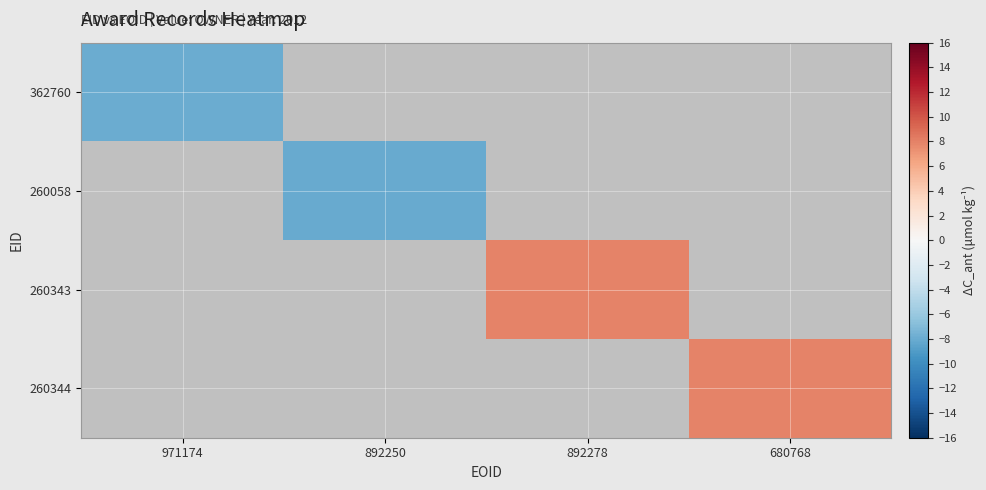

Is the value of 260343 at 892278 greater than the value of 362760 at 892250?

No